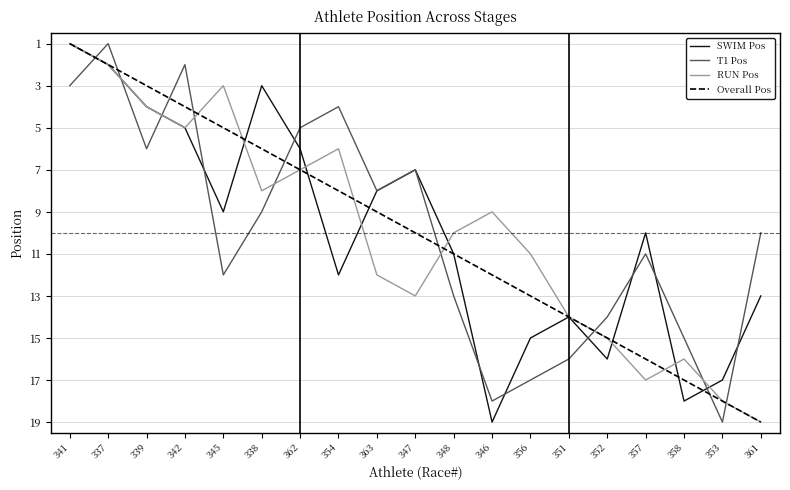

Reading right to left, what are all the values shown in this chart?

SWIM Pos: 13	17	18	10	16	14	15	19	11	7	8	12	6	3	9	5	4	2	1
T1 Pos: 10	19	15	11	14	16	17	18	13	7	8	4	5	9	12	2	6	1	3
RUN Pos: 19	18	16	17	15	14	11	9	10	13	12	6	7	8	3	5	4	2	1
Overall Pos: 19	18	17	16	15	14	13	12	11	10	9	8	7	6	5	4	3	2	1